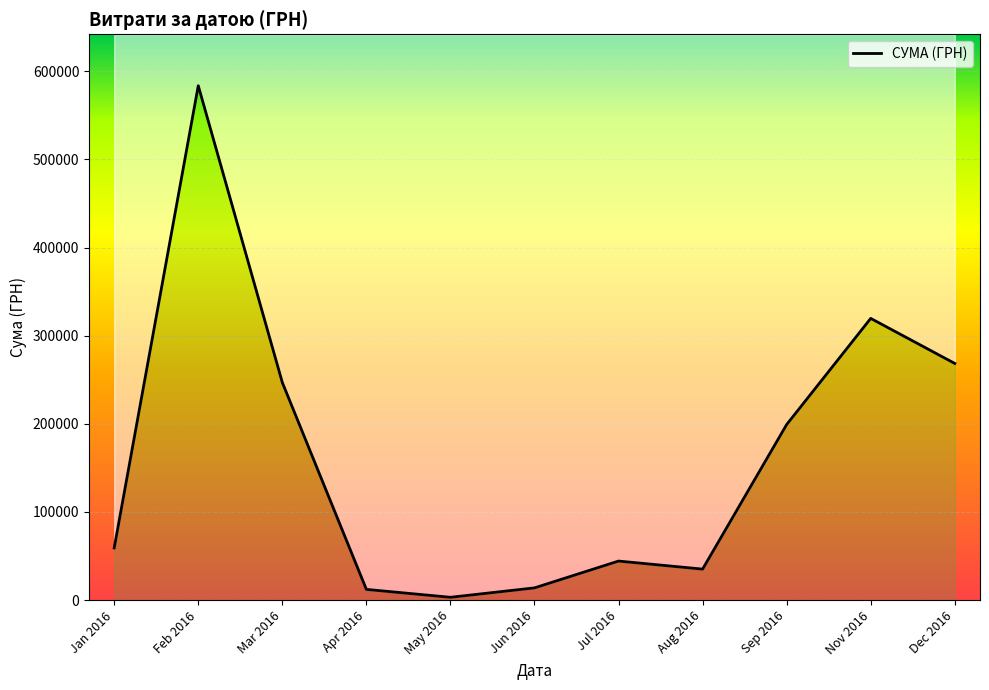

How many series are shown in this chart?

1